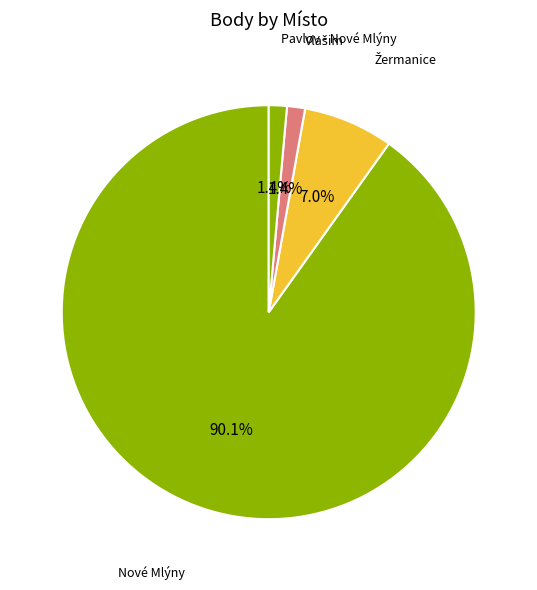

How many slices are in this pie chart?

4